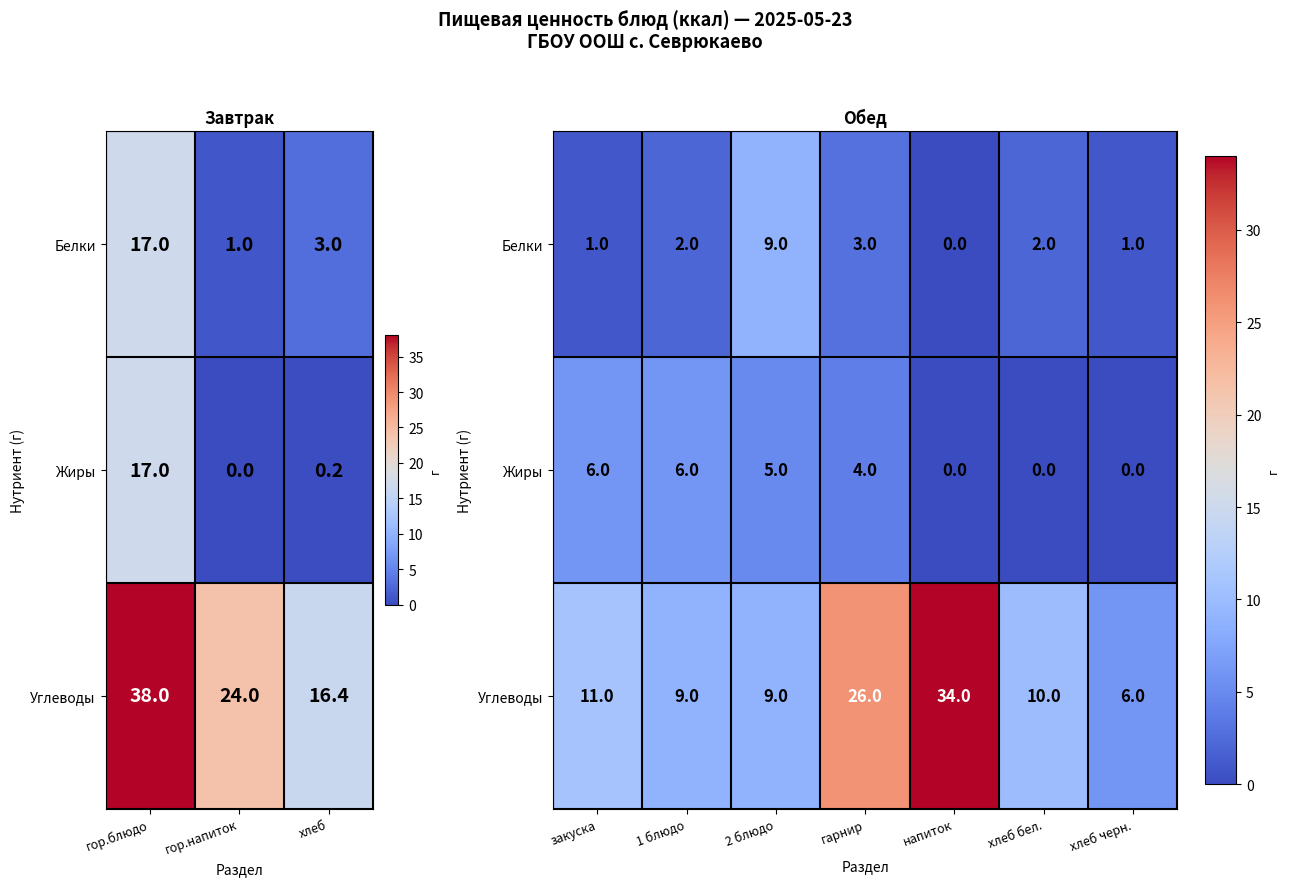

What is the total value across all series at гарнир?

33